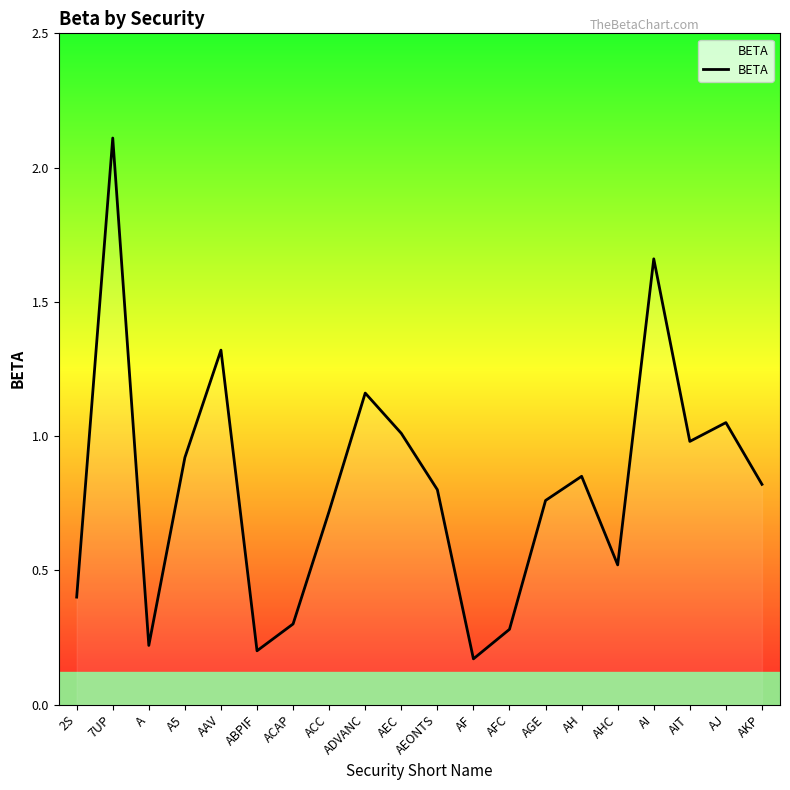

What is the difference between the second highest and second lowest values?

1.5